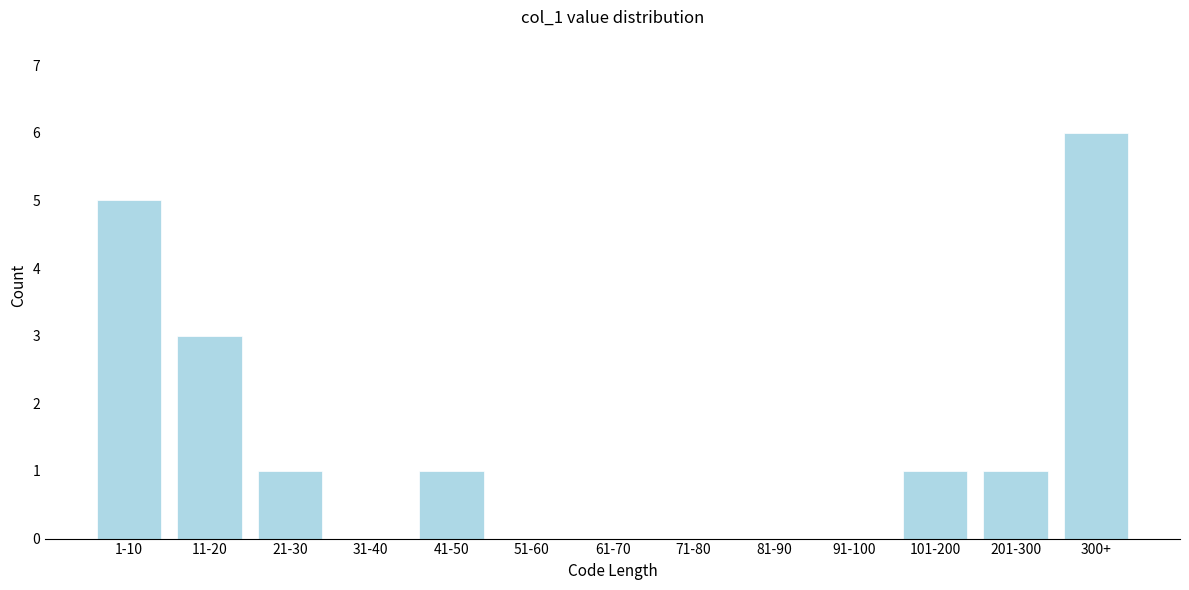

Reading right to left, list all the values displayed in this chart.

300+=6	201-300=1	101-200=1	91-100=0	81-90=0	71-80=0	61-70=0	51-60=0	41-50=1	31-40=0	21-30=1	11-20=3	1-10=5